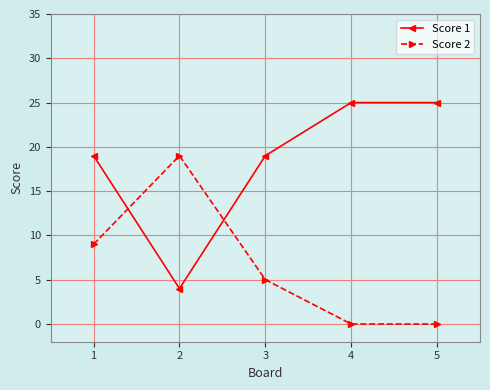

In Score 2, how many points are higher than both neighbors (excluding endpoints)?

1